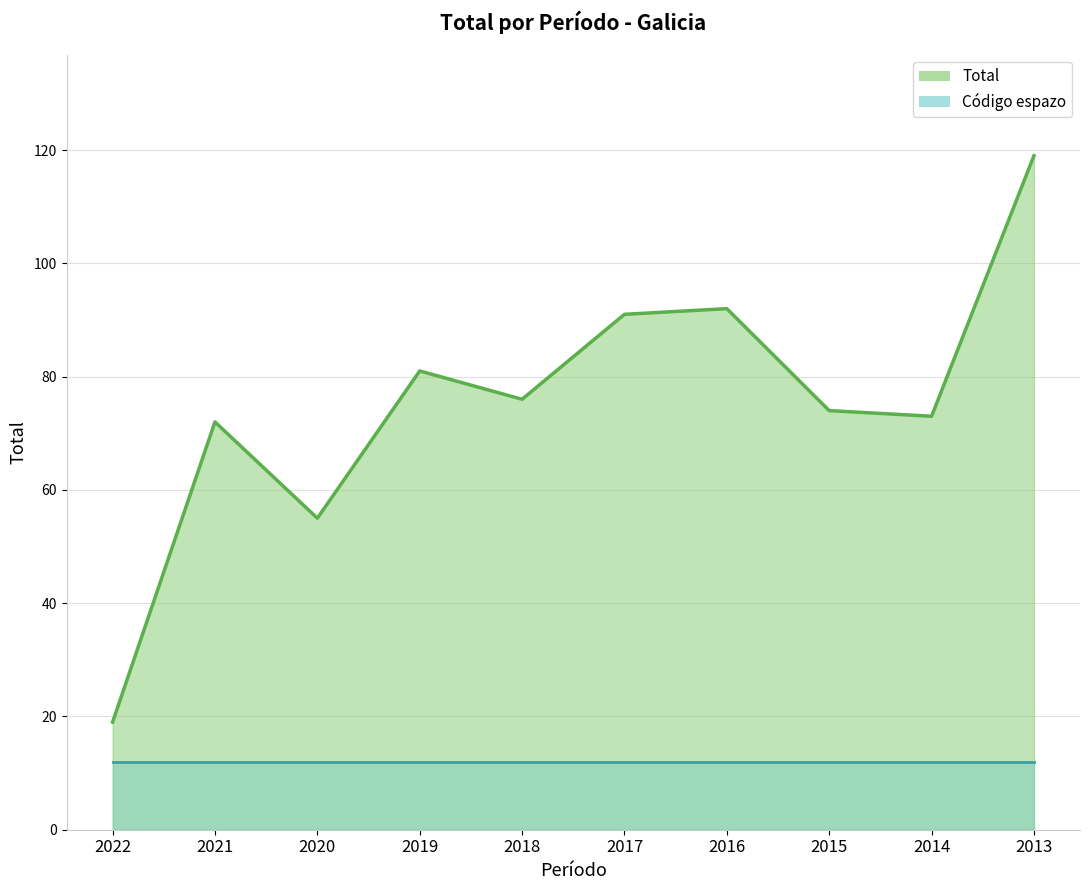

Reading left to right, list all the values displayed in this chart.

19	72	55	81	76	91	92	74	73	119